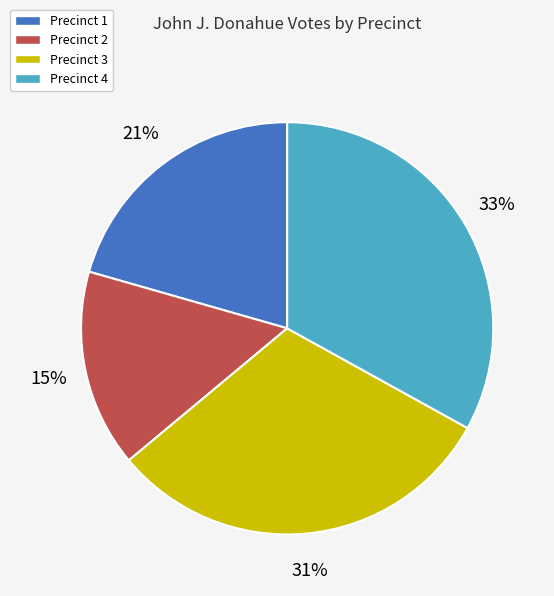

What percentage is the Precinct 4 slice, to the nearest percent?

33%